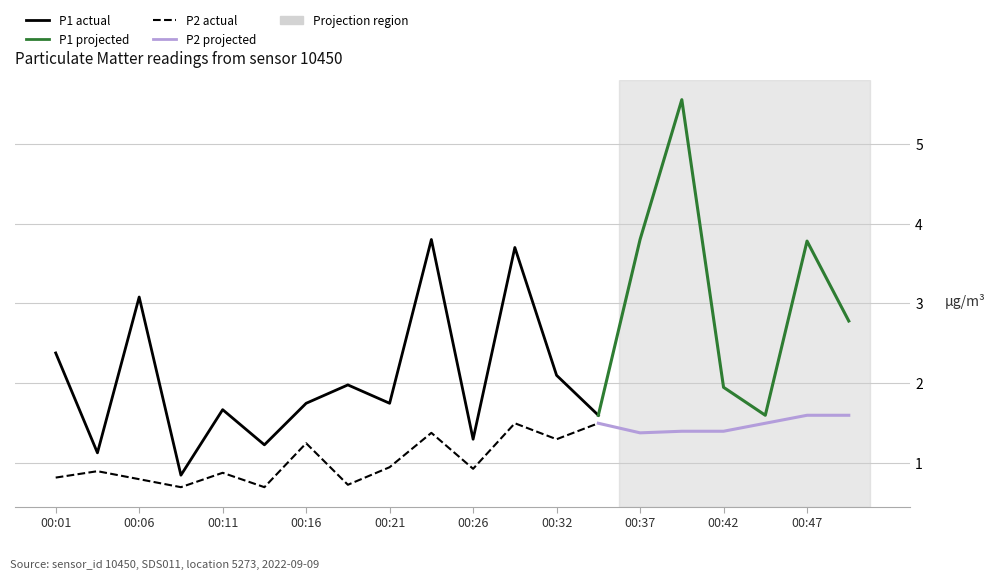

True or false: P2 and P1 cross at least once.

False